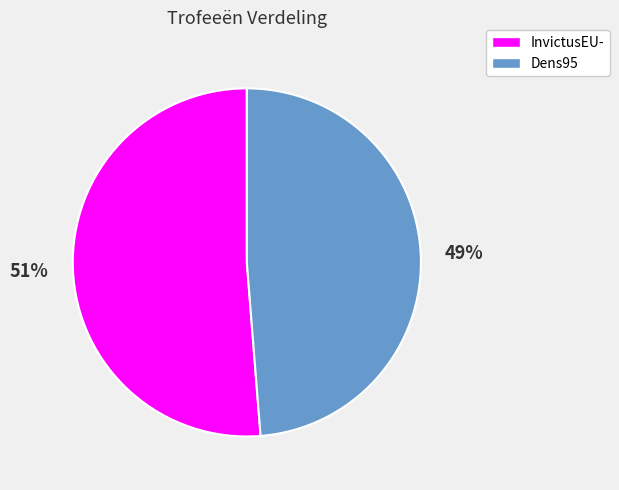

To the nearest percent, what is the average slice percentage?

50%